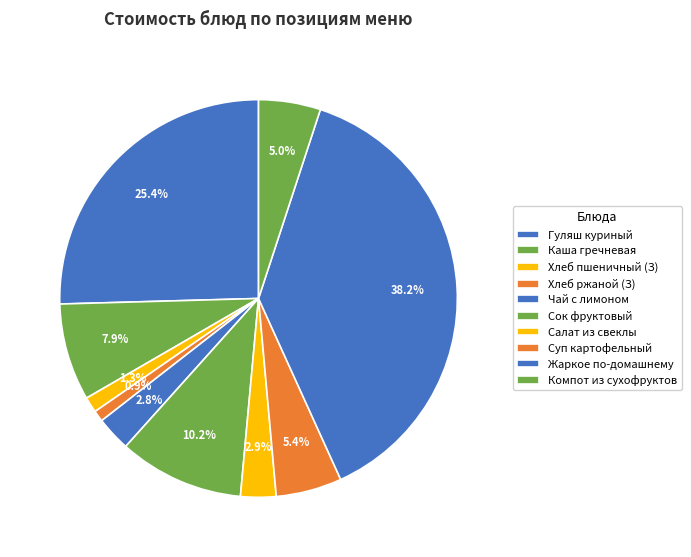

How many slices are in this pie chart?

10